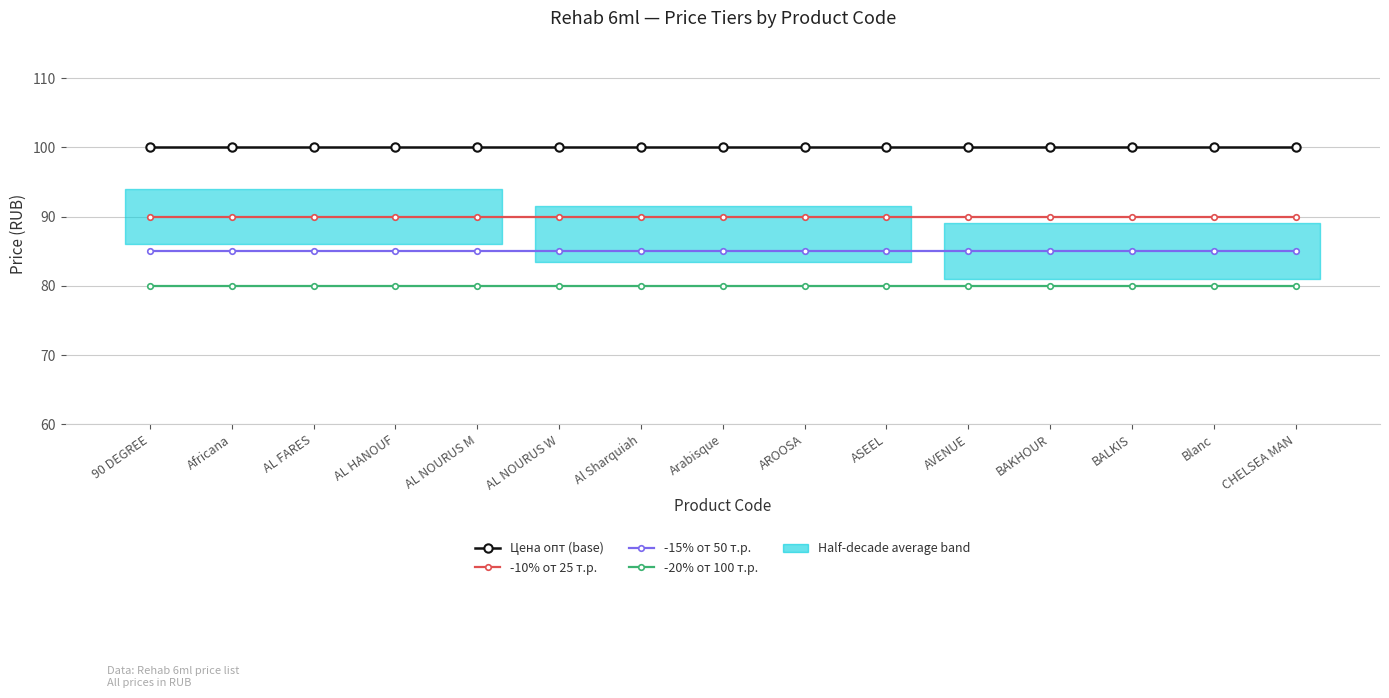

Does the chart display data point markers on the line(s)?

Yes